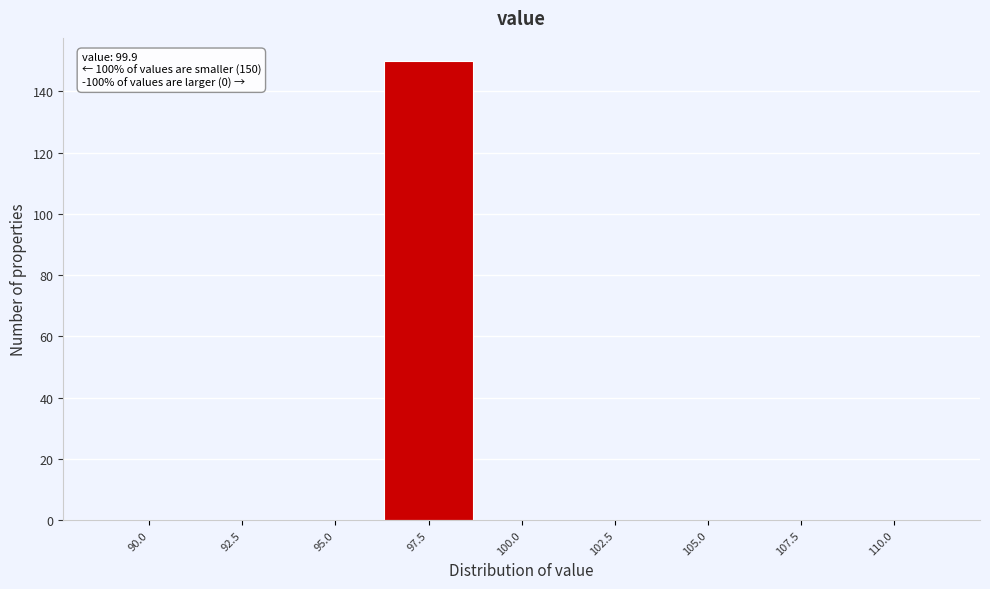

Reading left to right, list all the values displayed in this chart.

90.0=0	92.5=0	95.0=0	97.5=150	100.0=0	102.5=0	105.0=0	107.5=0	110.0=0